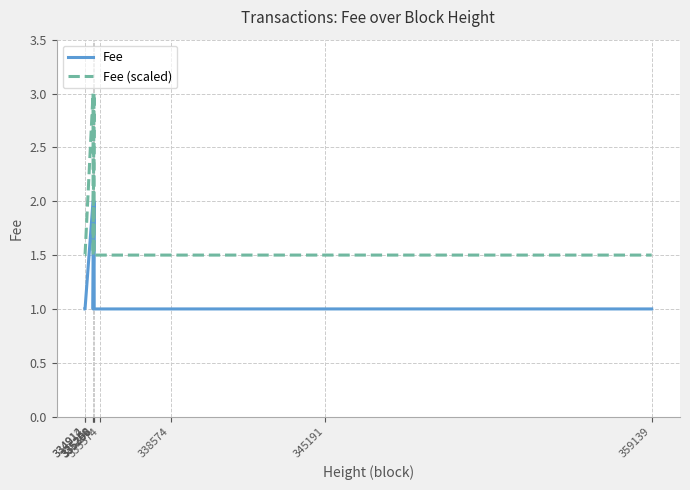

True or false: Fee (scaled) and Fee intersect in this chart.

False